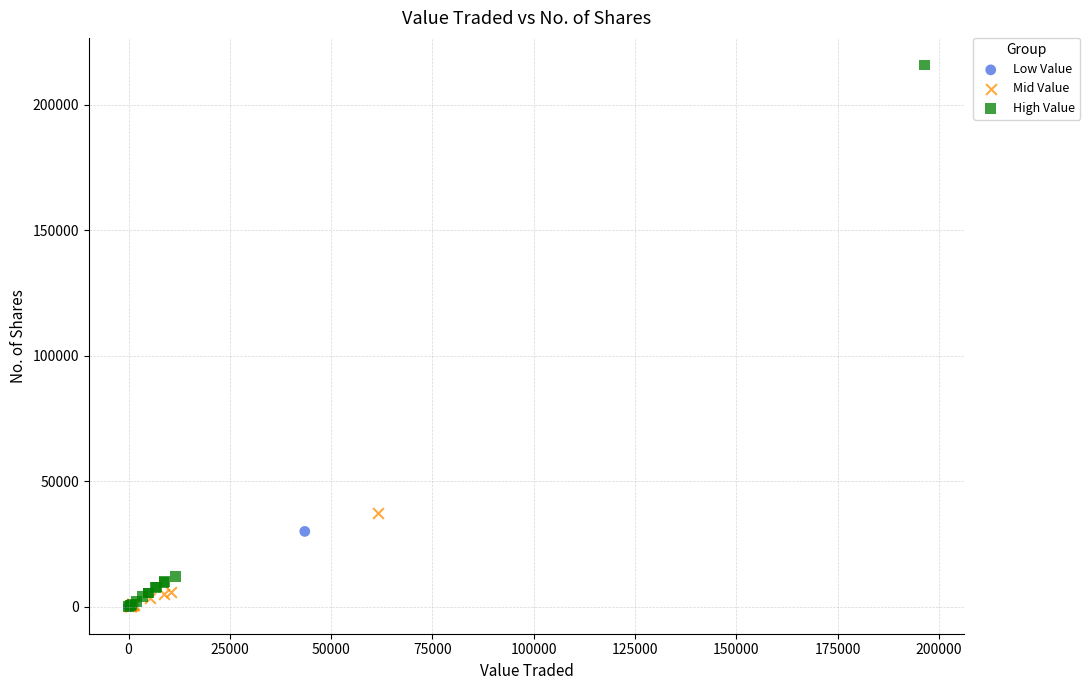

Which series contains the highest Y value?

High Value